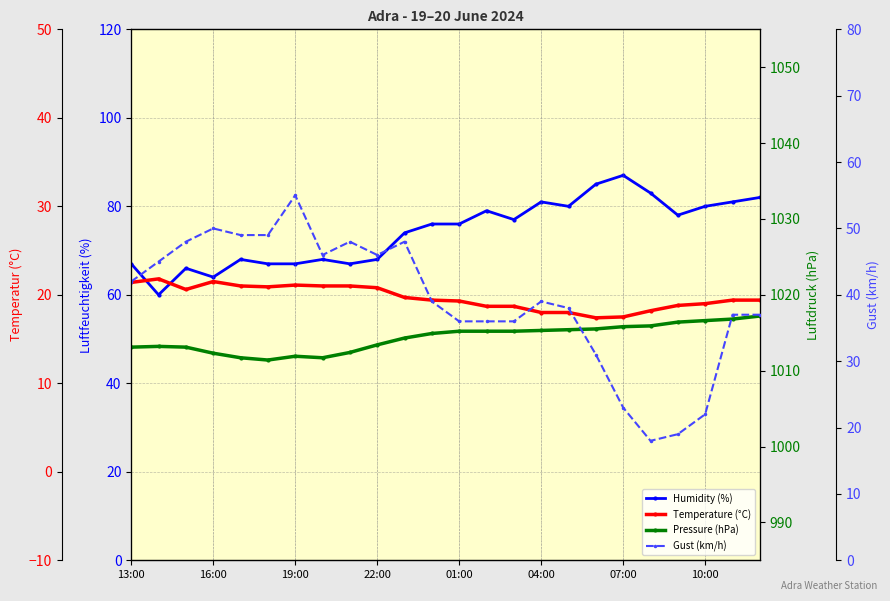

How many interior local valleys does the Pressure (hPa) series have?

2